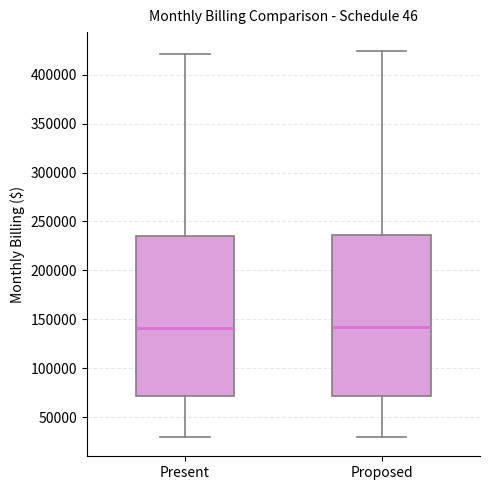

Where is the upper edge of the box for Proposed on the y-axis? The values are not printed on the chart, so give them approximately, as read against the axis.

235000